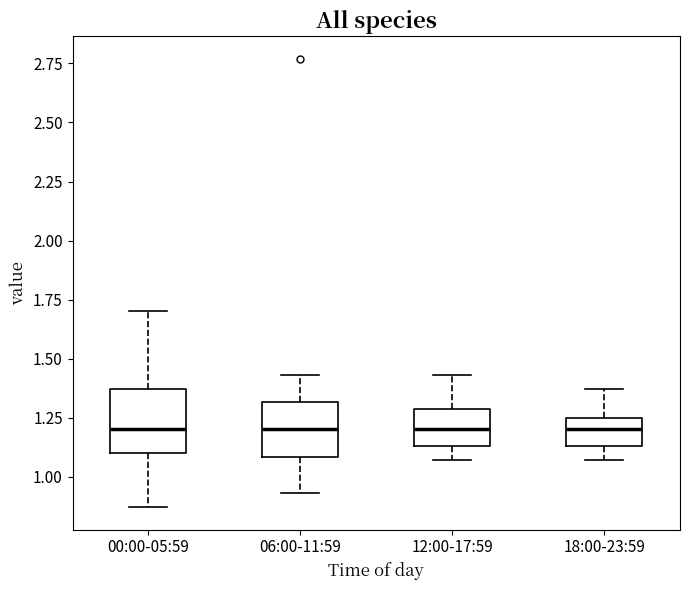

Reading left to right, read every box against the y-axis: the position of its median line, the range the box covers, and the ends of its whiskers. The values are not printed on the chart, so give them approximately, as read against the axis.

00:00-05:59: median 1.20, box 1.10 to 1.35, whiskers 0.85 to 1.70
06:00-11:59: median 1.20, box 1.10 to 1.30, whiskers 0.95 to 1.45
12:00-17:59: median 1.20, box 1.15 to 1.30, whiskers 1.05 to 1.45
18:00-23:59: median 1.20, box 1.15 to 1.25, whiskers 1.05 to 1.35